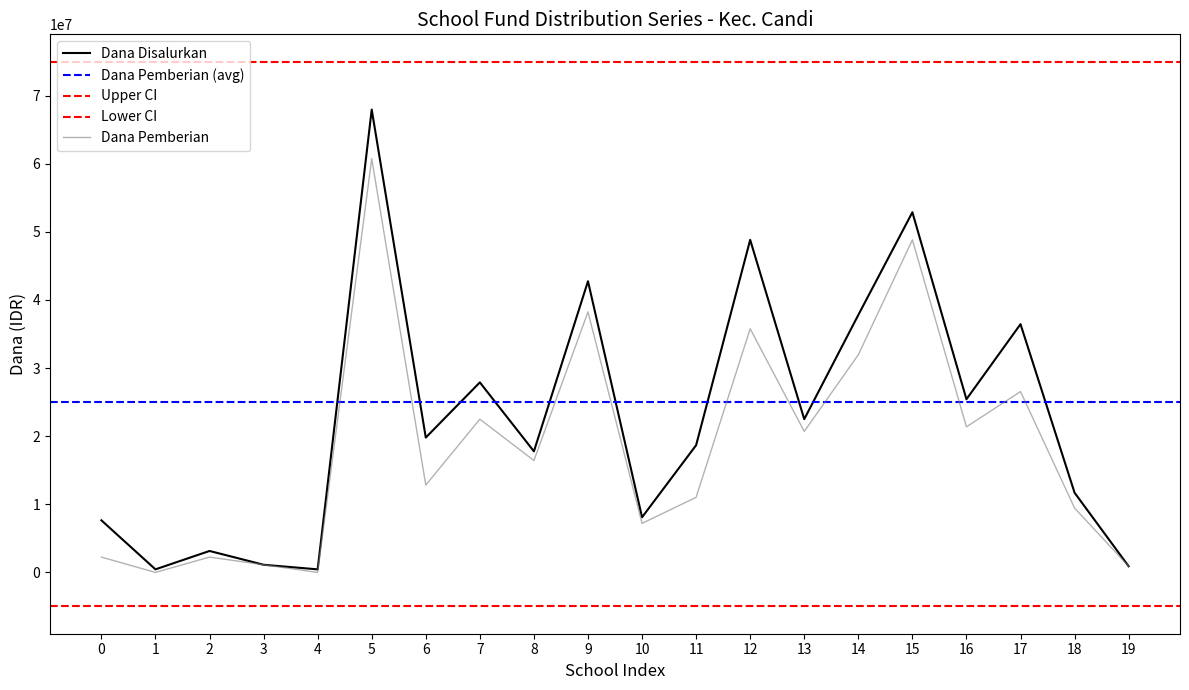

The value of Dana Pemberian at 11 is 18941619. True or false?

False